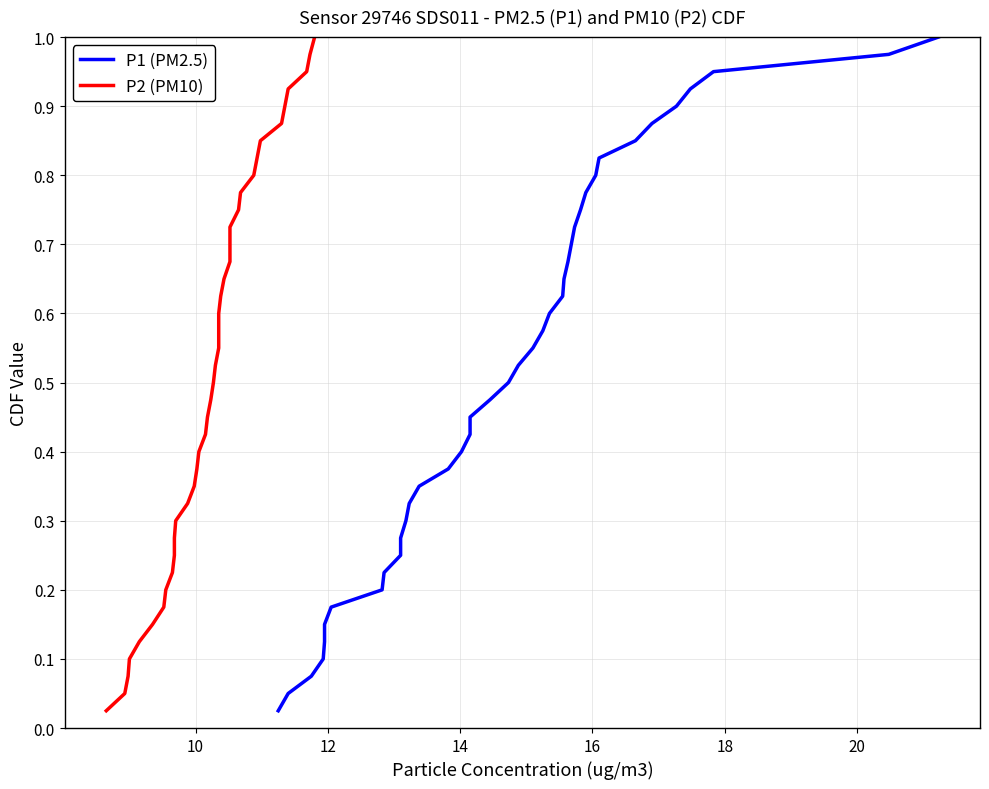

What is the difference between the maximum and minimum values in the P2 (PM10) series?

1.0